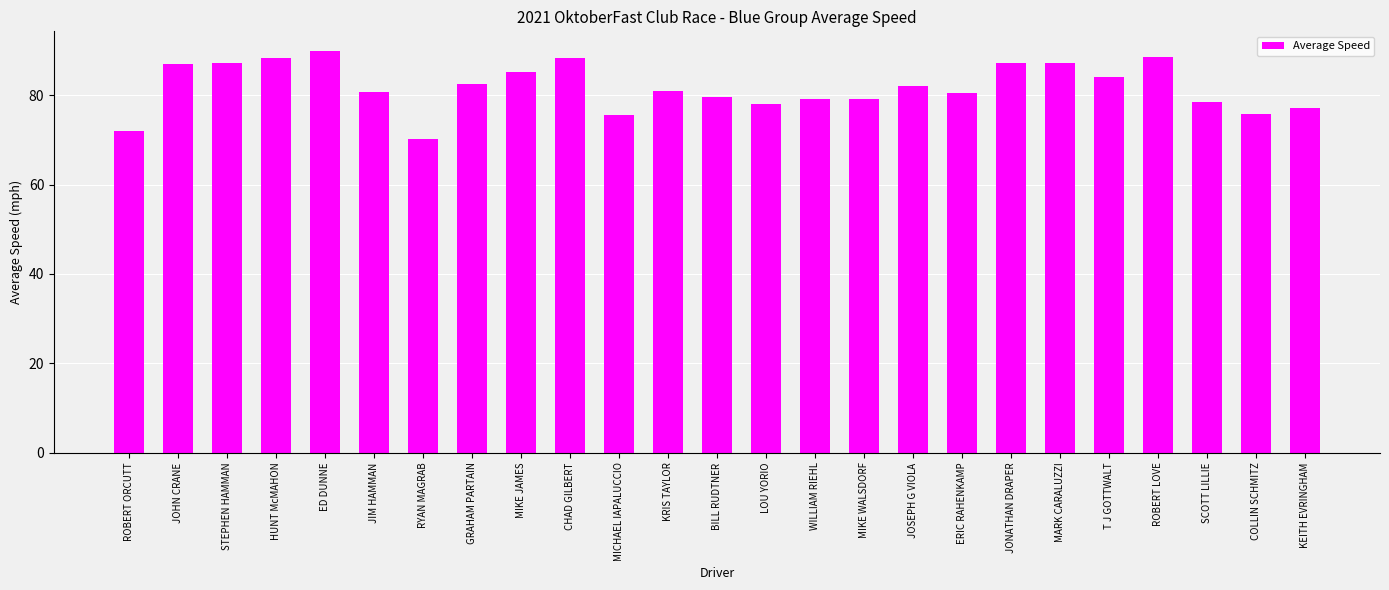

Approximately how many times larger is the value at JOHN CRANE compared to MIKE JAMES?

1.0